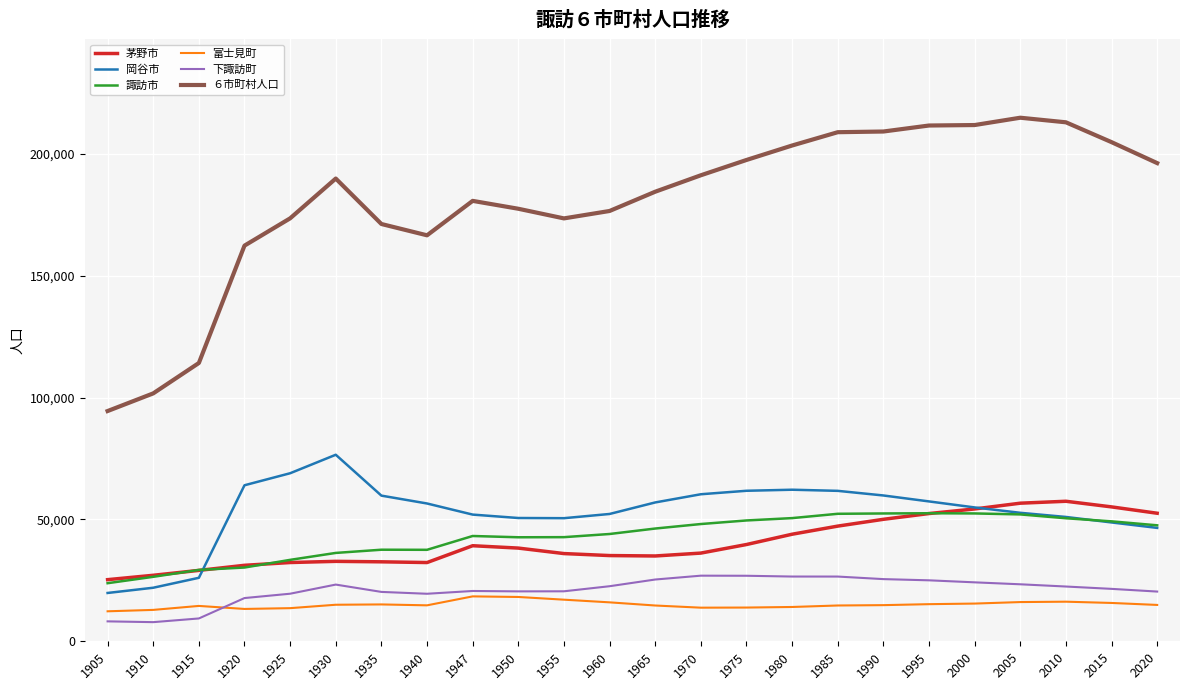

What is the spread (max minus min) of values at 1975?

183706